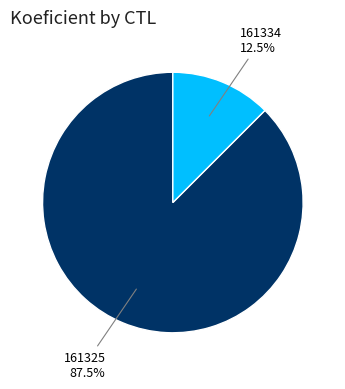

How many segments does this pie chart have?

2